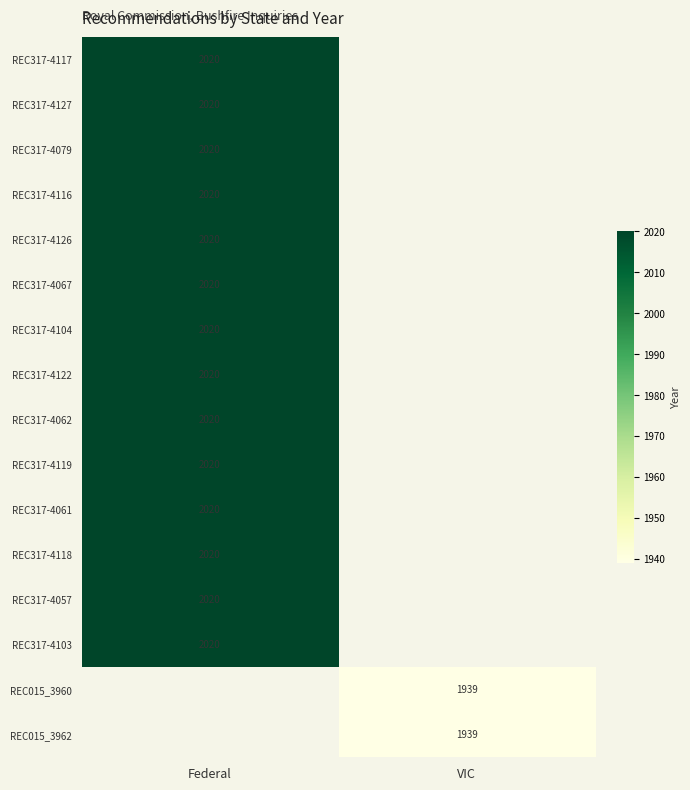

The REC317-4079 series shows 3439 at Federal. True or false?

False